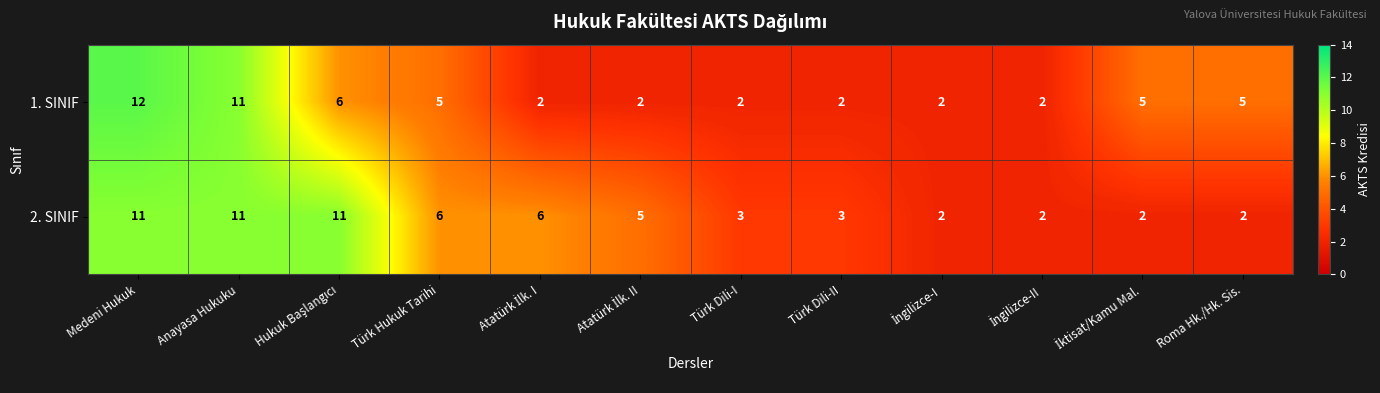

What is the maximum value shown in the chart?

12